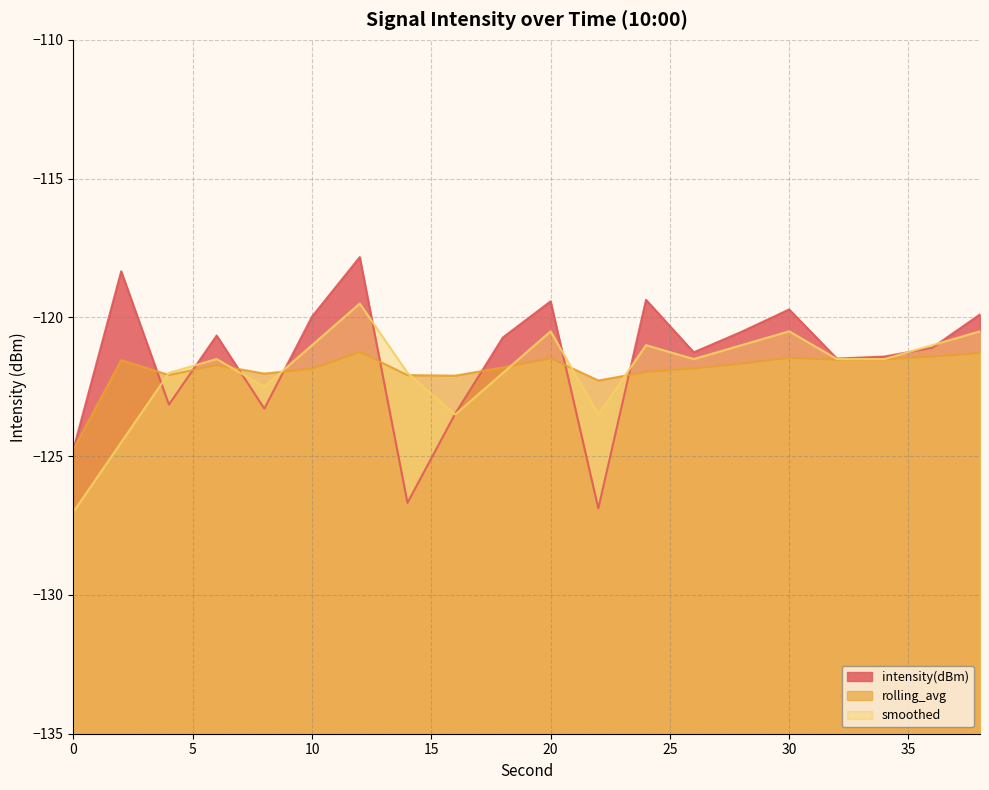

Reading right to left, extract all data points from this chart.

intensity(dBm): 38=-119.9	36=-121.1	34=-121.4	32=-121.5	30=-119.7	28=-120.5	26=-121.3	24=-119.4	22=-126.9	20=-119.4	18=-120.7	16=-123.5	14=-126.7	12=-117.8	10=-120.0	8=-123.3	6=-120.7	4=-123.1	2=-118.3	0=-124.7
rolling_avg: 38=-121.3	36=-121.4	34=-121.5	32=-121.5	30=-121.5	28=-121.7	26=-121.8	24=-122.0	22=-122.3	20=-121.5	18=-121.8	16=-122.1	14=-122.1	12=-121.2	10=-121.8	8=-122.0	6=-121.7	4=-122.1	2=-121.5	0=-124.7
smoothed: 38=-120.5	36=-121.0	34=-121.5	32=-121.5	30=-120.5	28=-121.0	26=-121.5	24=-121.0	22=-123.5	20=-120.5	18=-122.0	16=-123.5	14=-122.0	12=-119.5	10=-121.0	8=-122.5	6=-121.5	4=-122.0	2=-124.5	0=-127.0